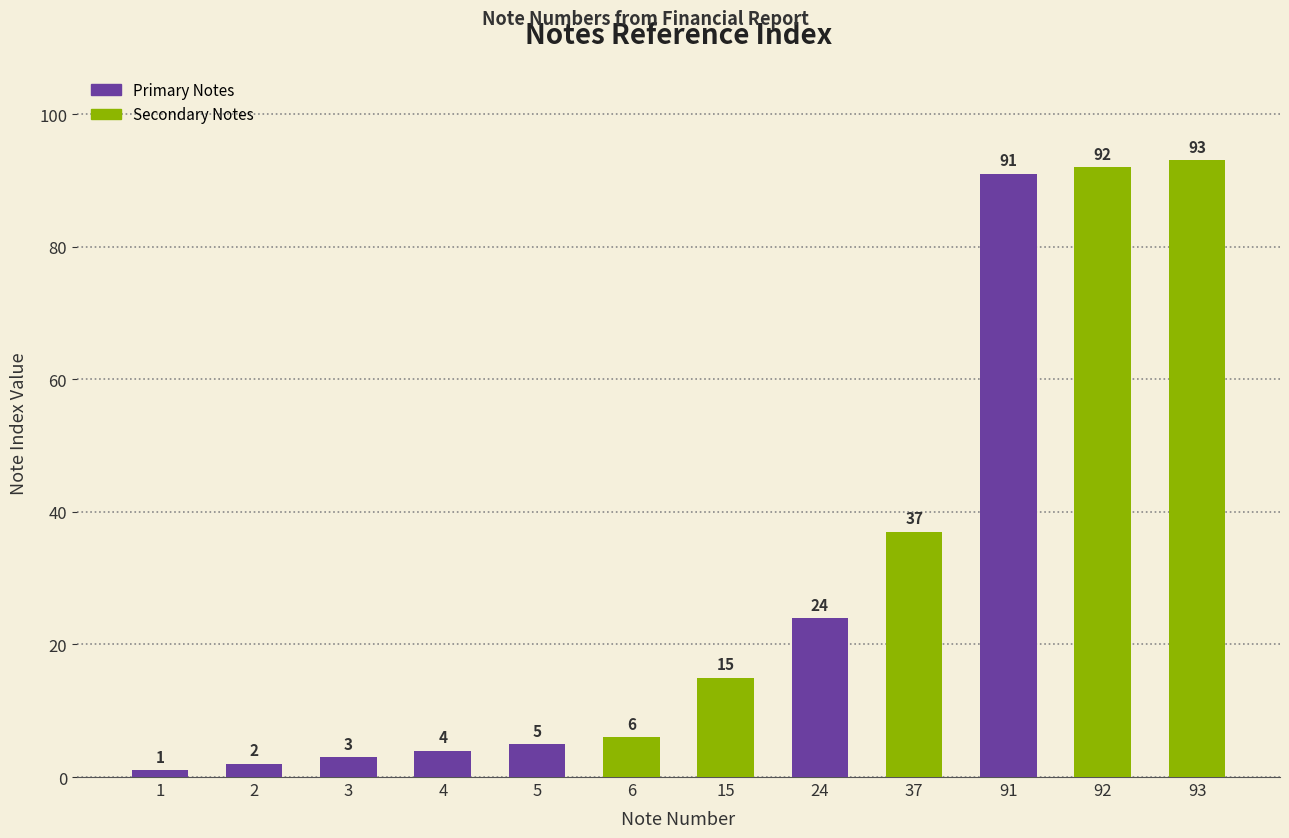

What is the difference between the second highest and minimum values?

91